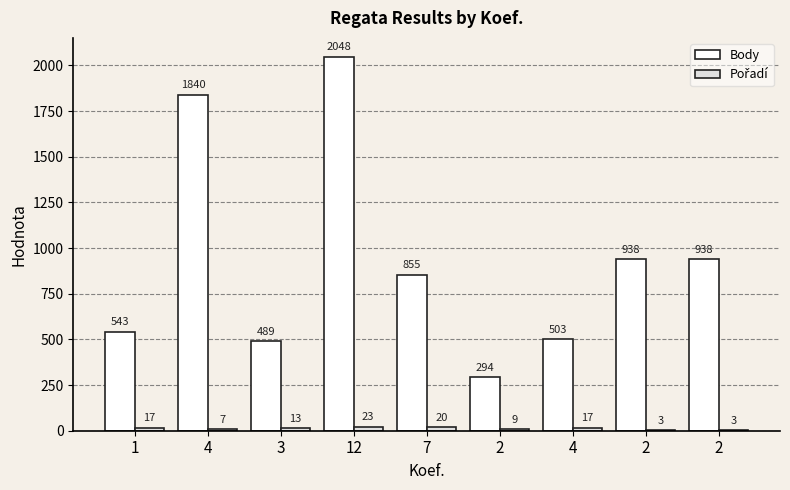

The Body series shows 346 at 4. True or false?

False